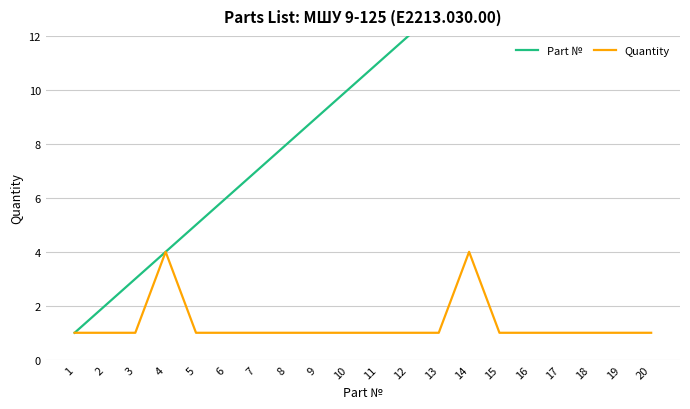

Reading right to left, list all the values displayed in this chart.

Part №: 20=20	19=19	18=18	17=17	16=16	15=15	14=14	13=13	12=12	11=11	10=10	9=9	8=8	7=7	6=6	5=5	4=4	3=3	2=2	1=1
Quantity: 20=1	19=1	18=1	17=1	16=1	15=1	14=4	13=1	12=1	11=1	10=1	9=1	8=1	7=1	6=1	5=1	4=4	3=1	2=1	1=1